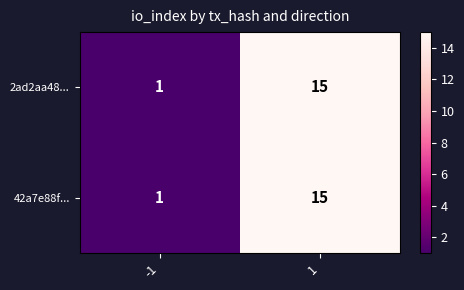

What is the total value across all series at 1?

30